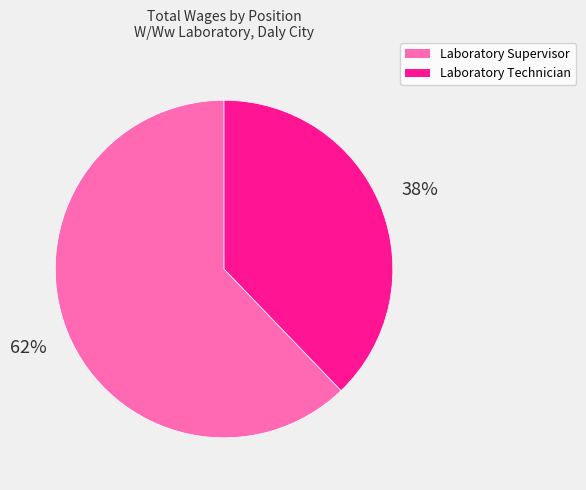

True or false: Laboratory Supervisor accounts for 62% of the total.

True